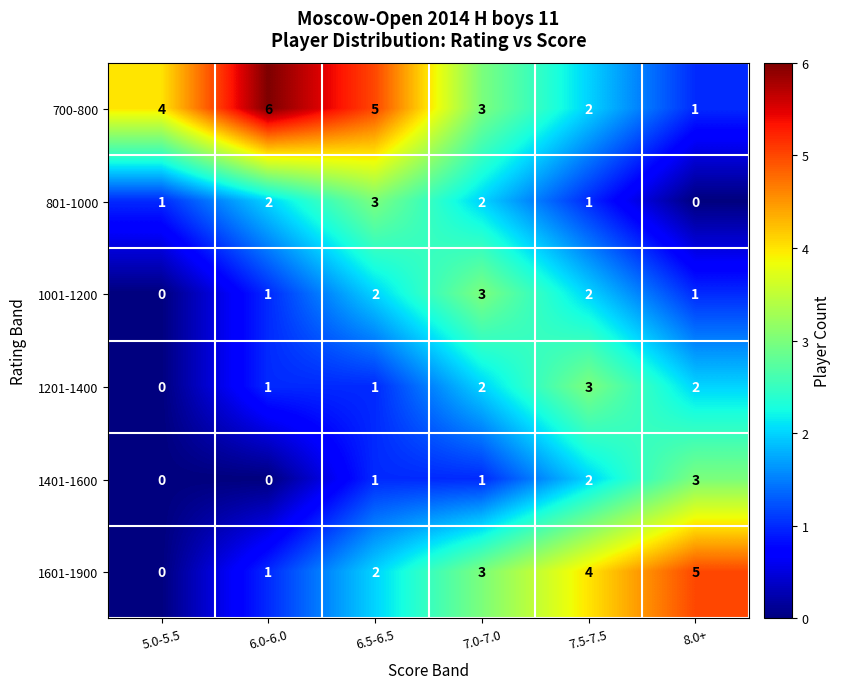

How many 700-800 values are between 2 and 5?

4